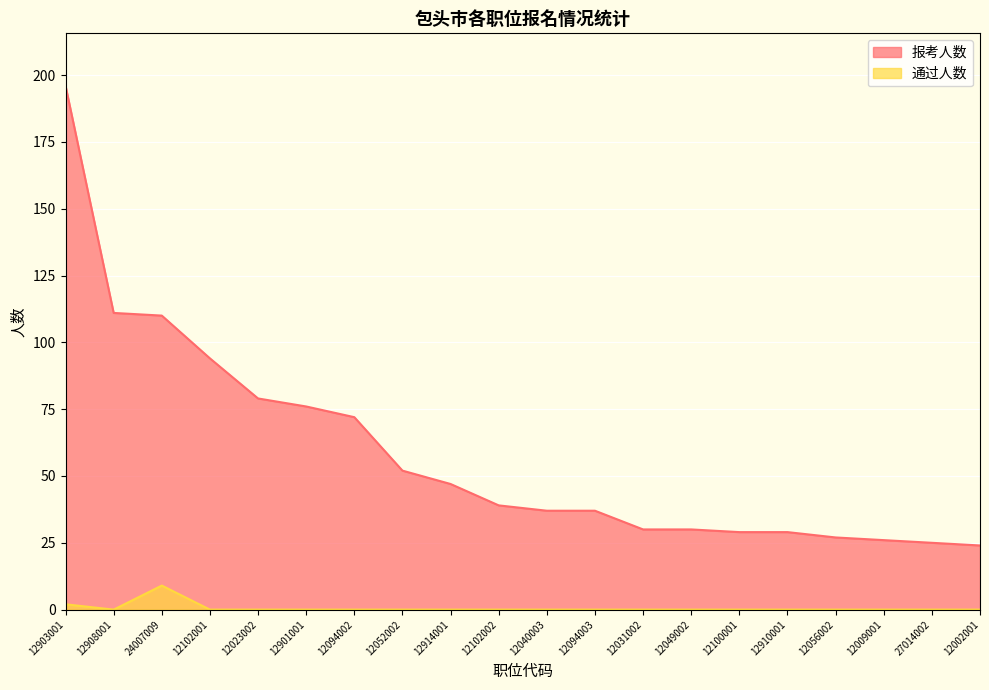

Reading left to right, extract all data points from this chart.

报考人数: 196	111	110	94	79	76	72	52	47	39	37	37	30	30	29	29	27	26	25	24
通过人数: 2	0	9	0	0	0	0	0	0	0	0	0	0	0	0	0	0	0	0	0